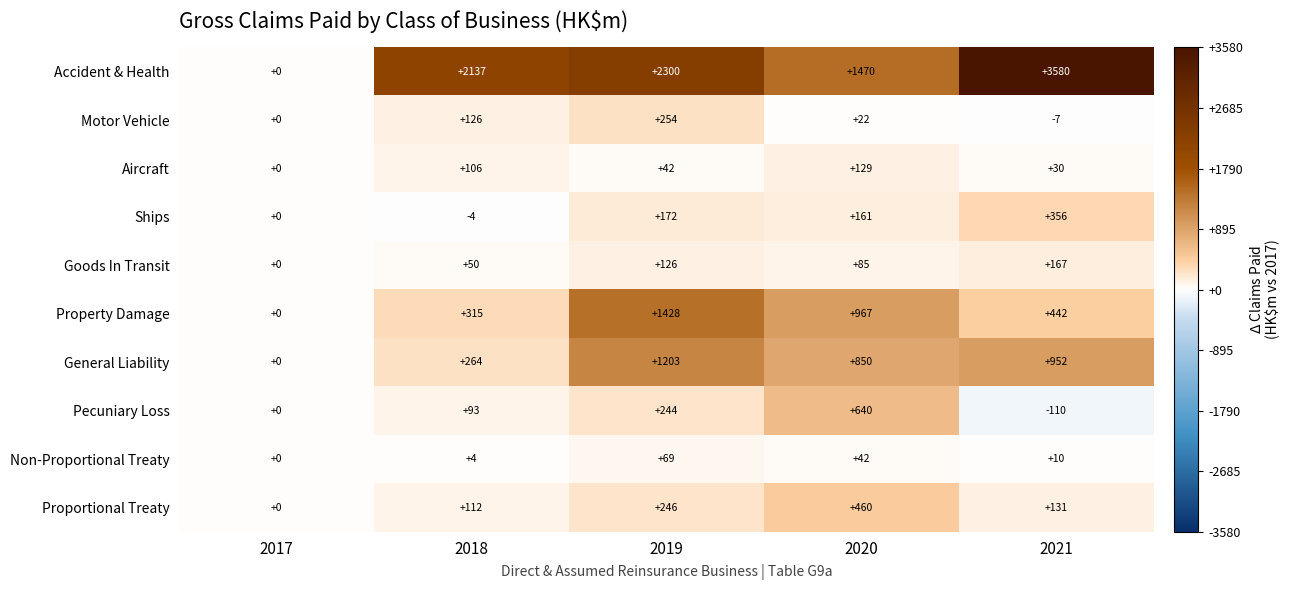

Is it true that Motor Vehicle equals -10 at 2021?

False